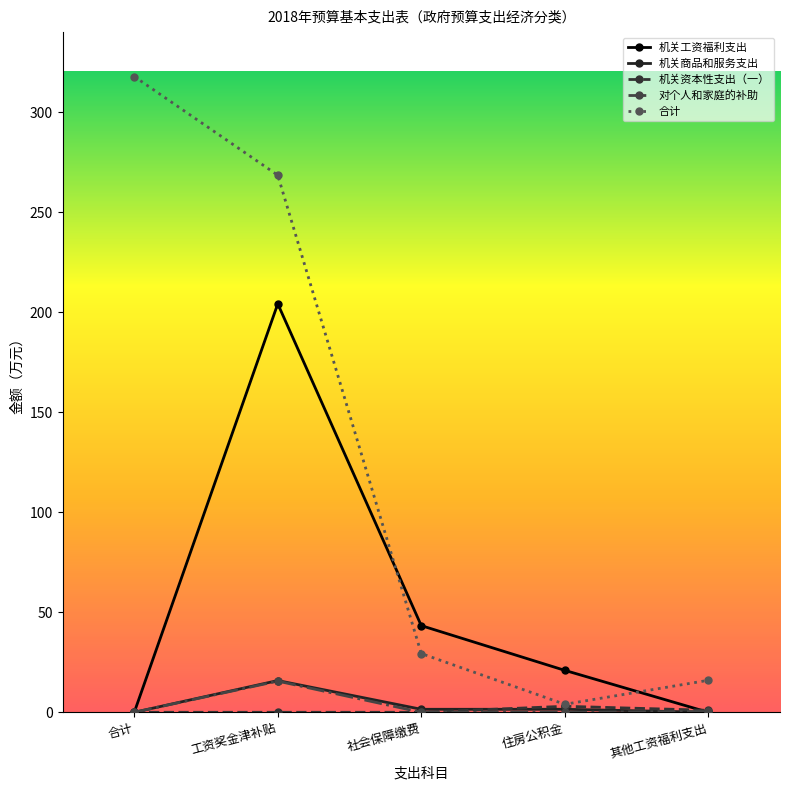

What is the sum of all 对个人和家庭的补助 values?

16.0